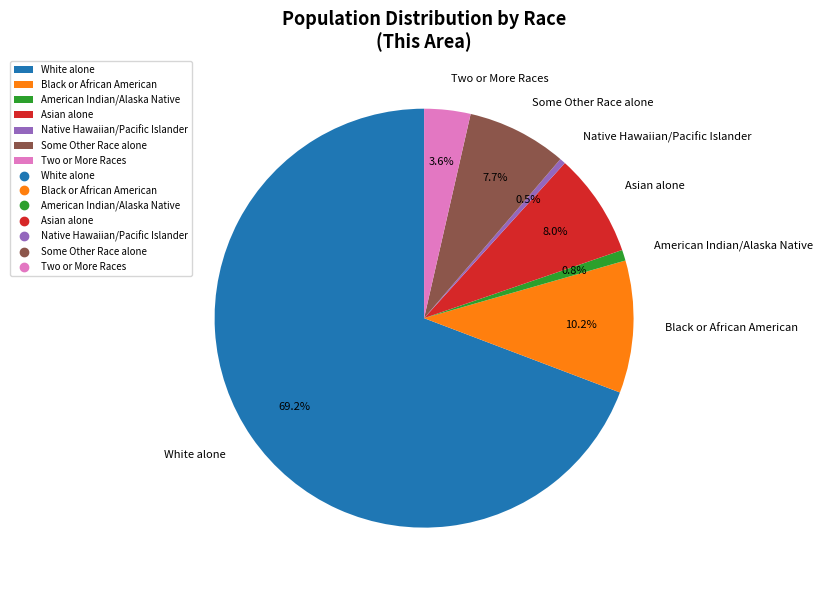

To the nearest percent, what is the average slice percentage?

14%